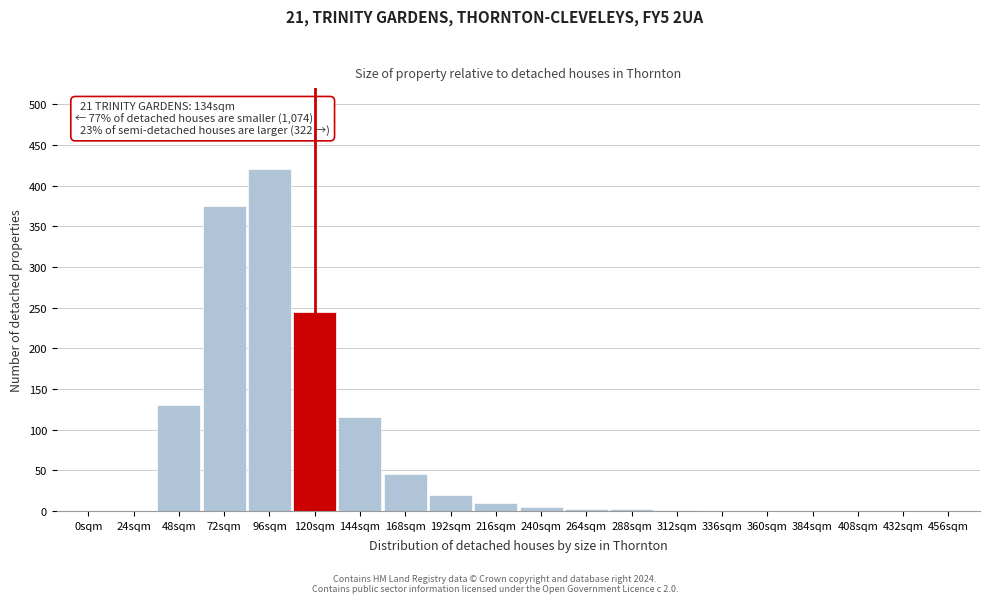

What is the maximum value shown in the chart?

420